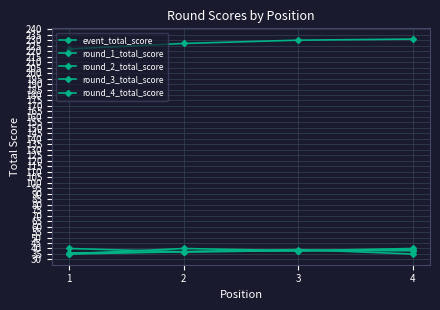

How many data points in round_4_total_score are less than 37?

2